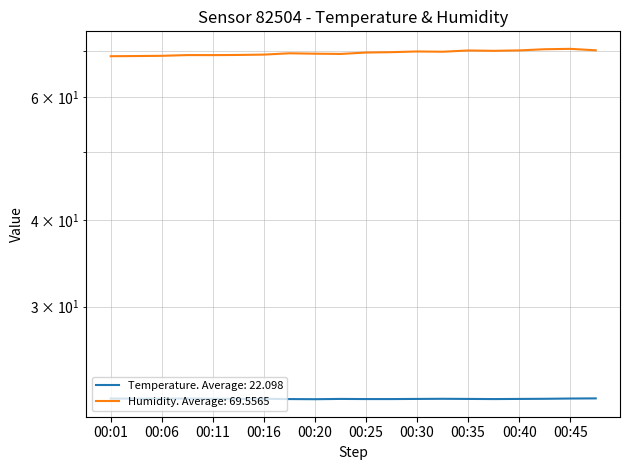

How many series are shown in this chart?

2